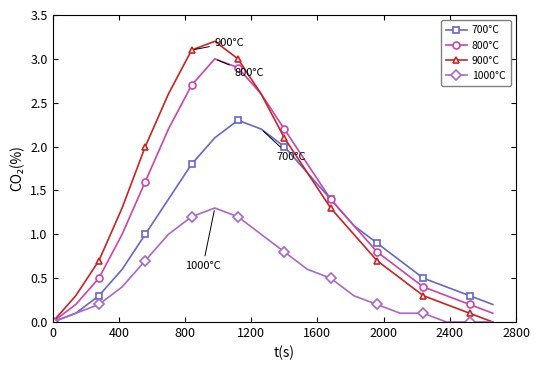

Which series has the widest spread of values?

900°C